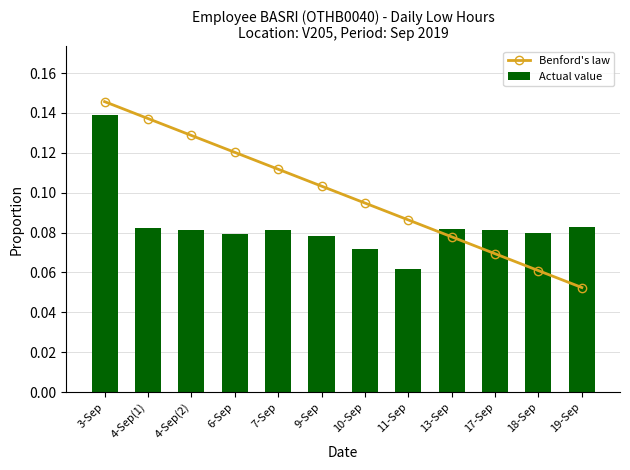

What is the greatest value displayed?

0.1